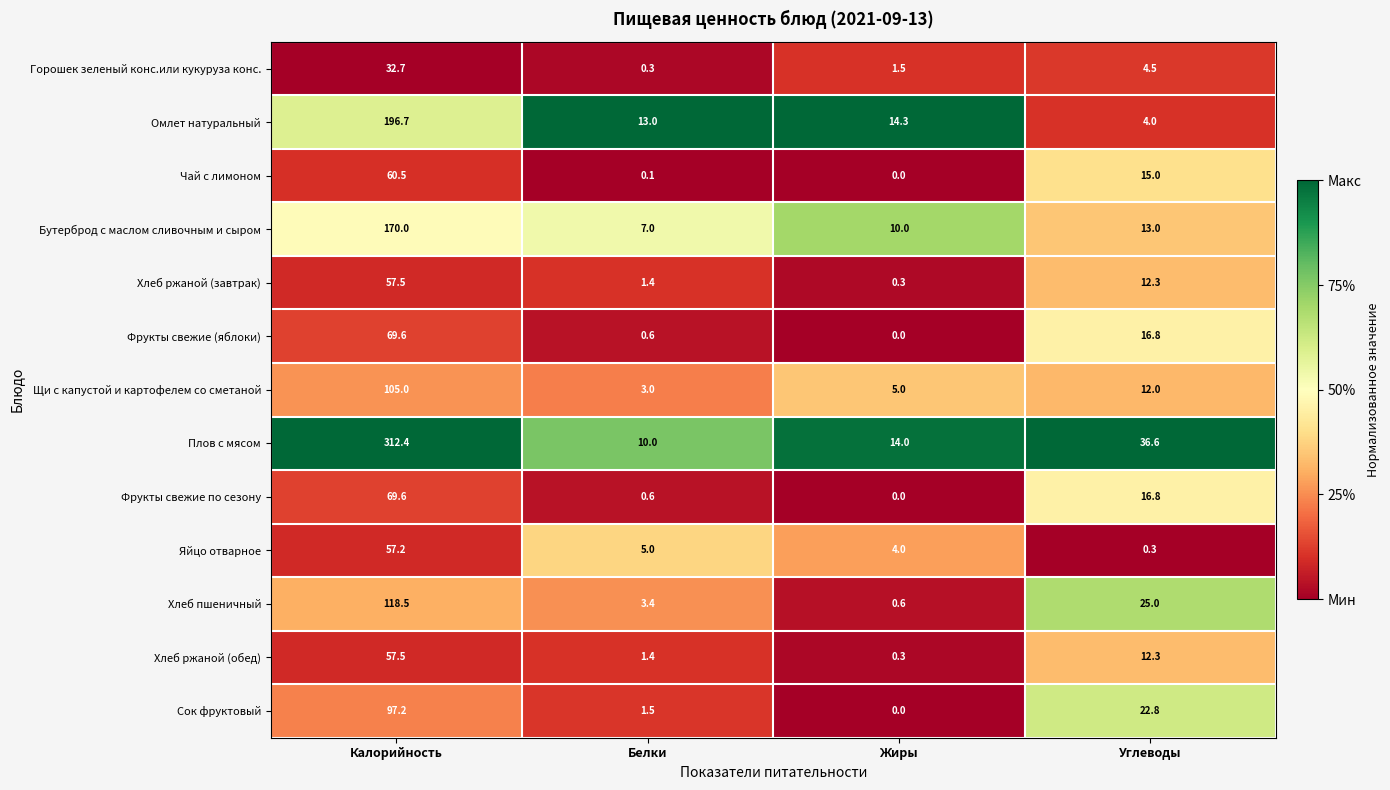

What is the average value of the Омлет натуральный series?

57.0